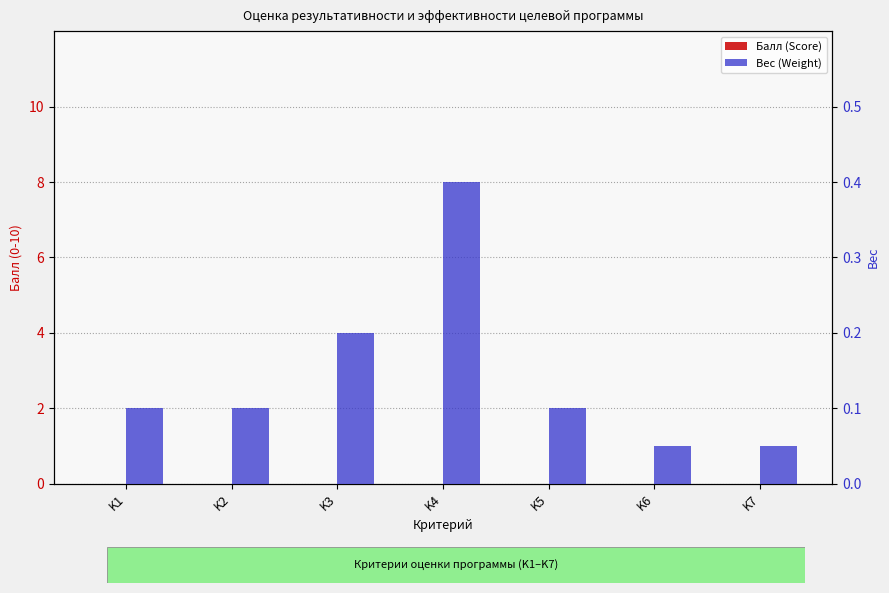

Which has a higher value, K7 or K3?

K7